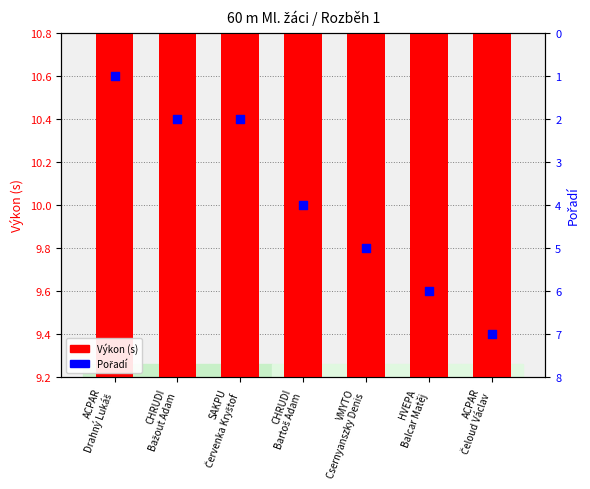

What are all the series names shown in the legend?

Výkon (s), Pořadí